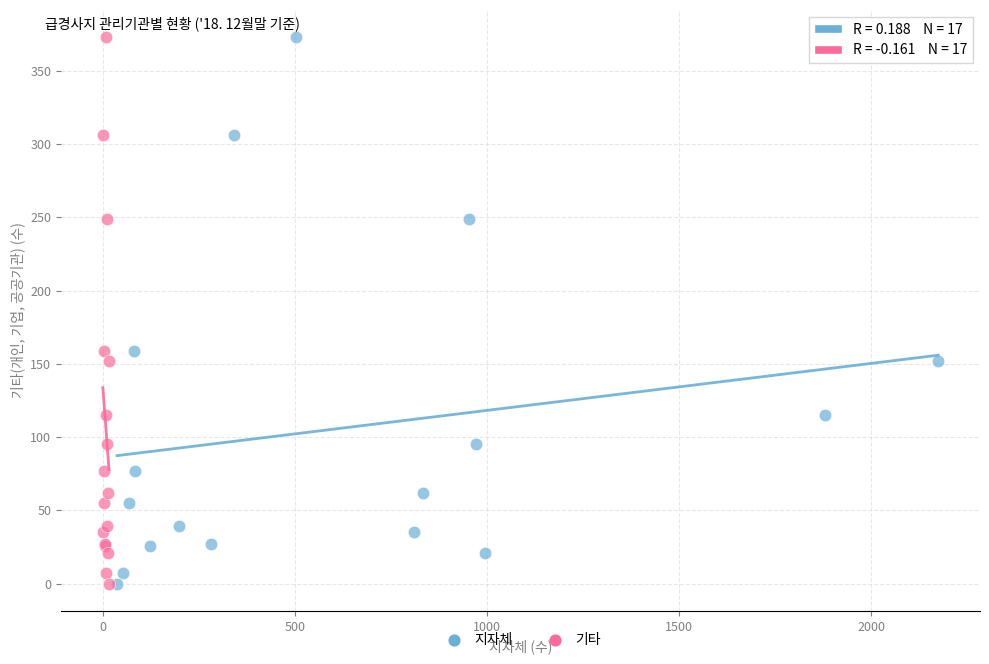

What are all the series names shown in the legend?

지자체, 기타